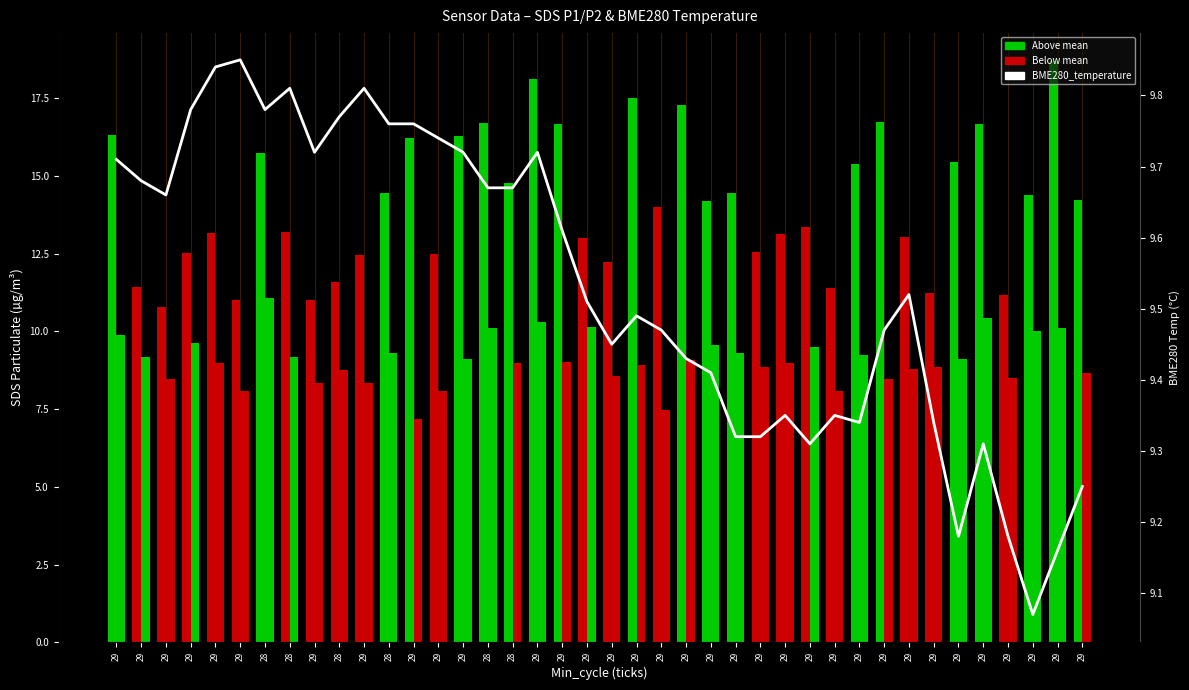

How many distinct data groups are displayed?

3